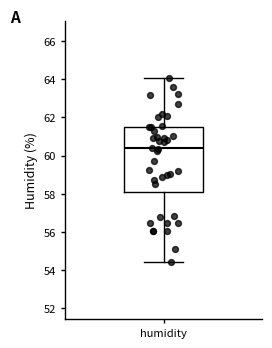

Where does the upper whisker of the box for humidity end on the y-axis? The values are not printed on the chart, so give them approximately, as read against the axis.

64.0